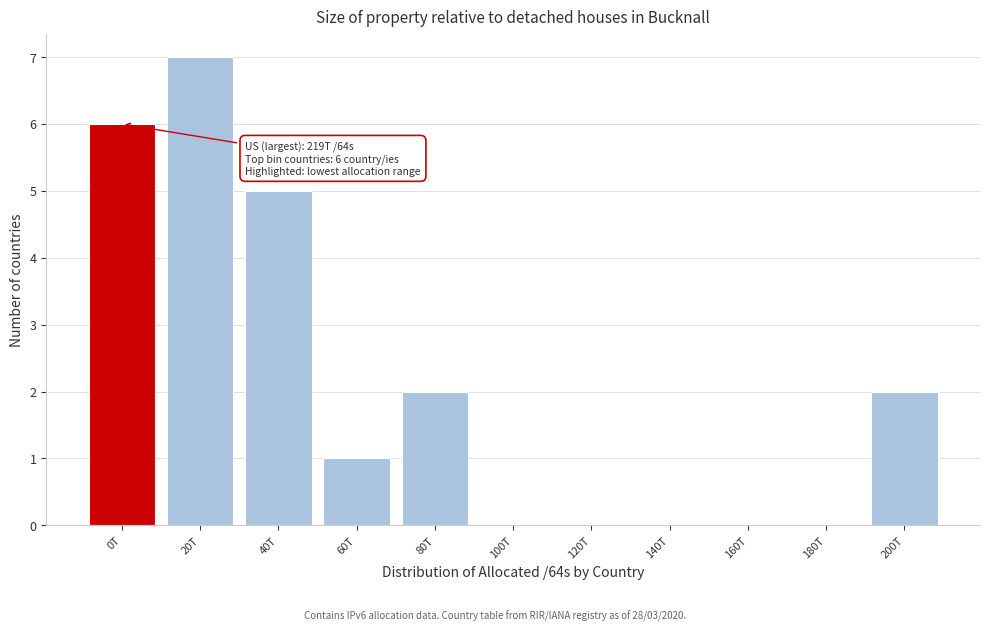

Reading left to right, transcribe all the data shown in this chart.

0T=6	20T=7	40T=5	60T=1	80T=2	100T=0	120T=0	140T=0	160T=0	180T=0	200T=2